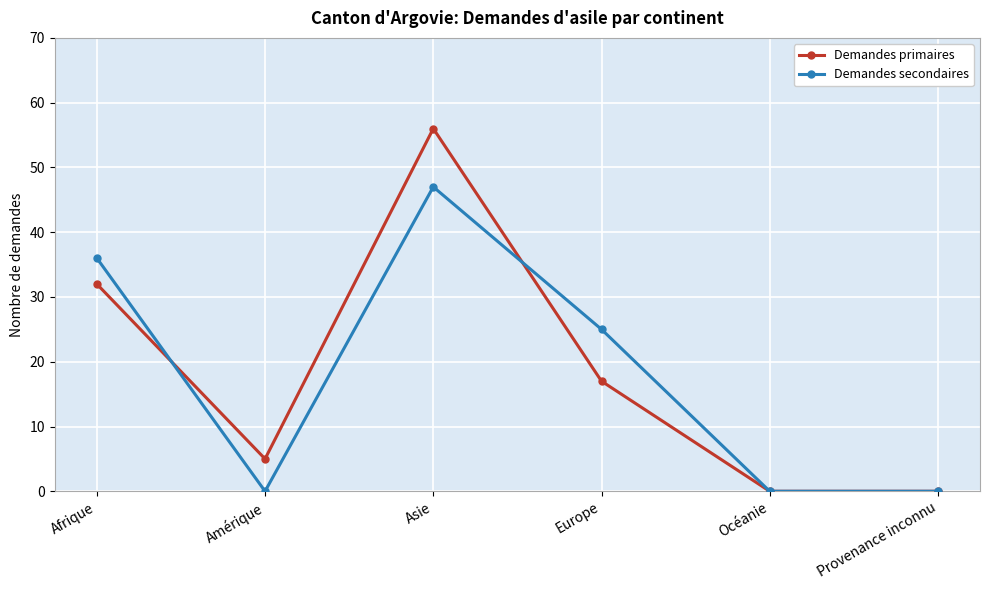

At Europe, list the series in order from largest to smallest.

Demandes secondaires, Demandes primaires